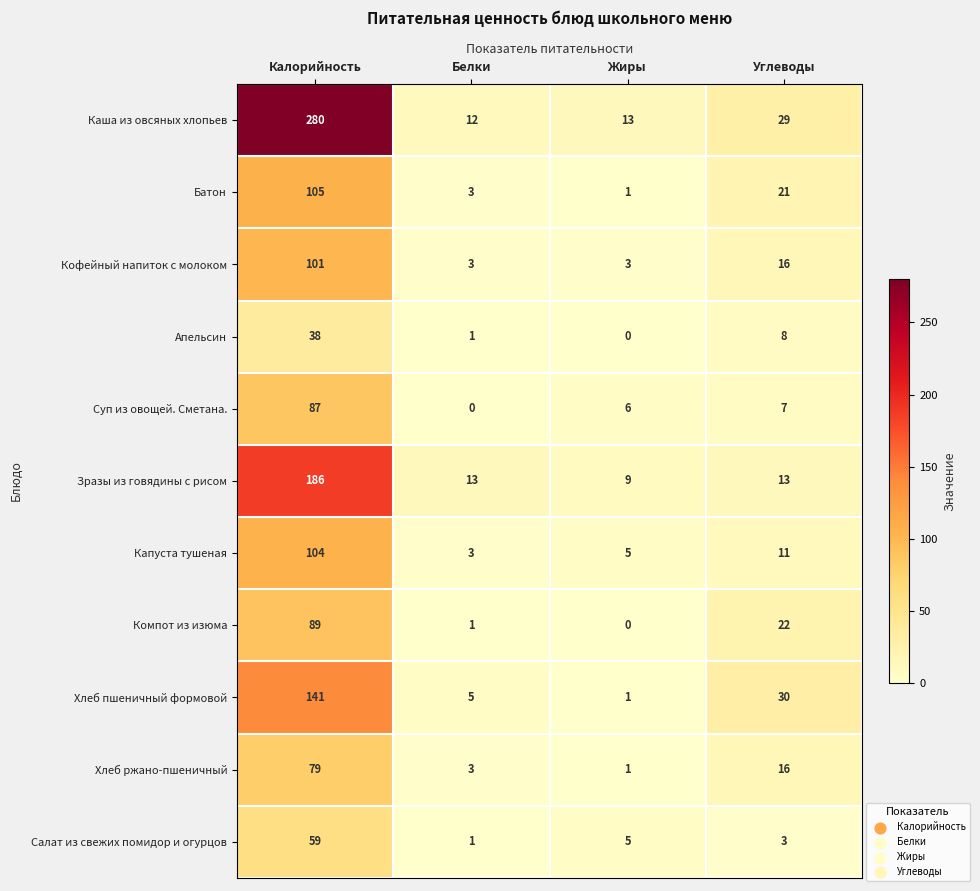

Count the number of categories in the chart.

4